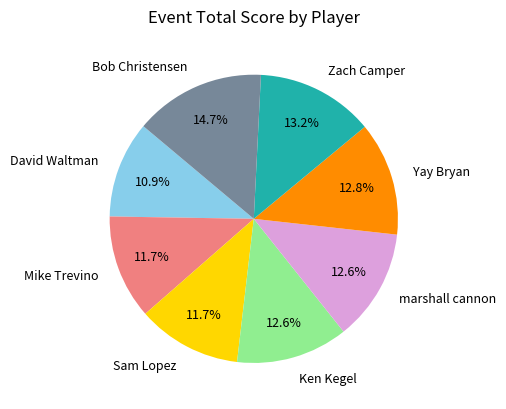

To the nearest percent, what is the average slice percentage?

12%